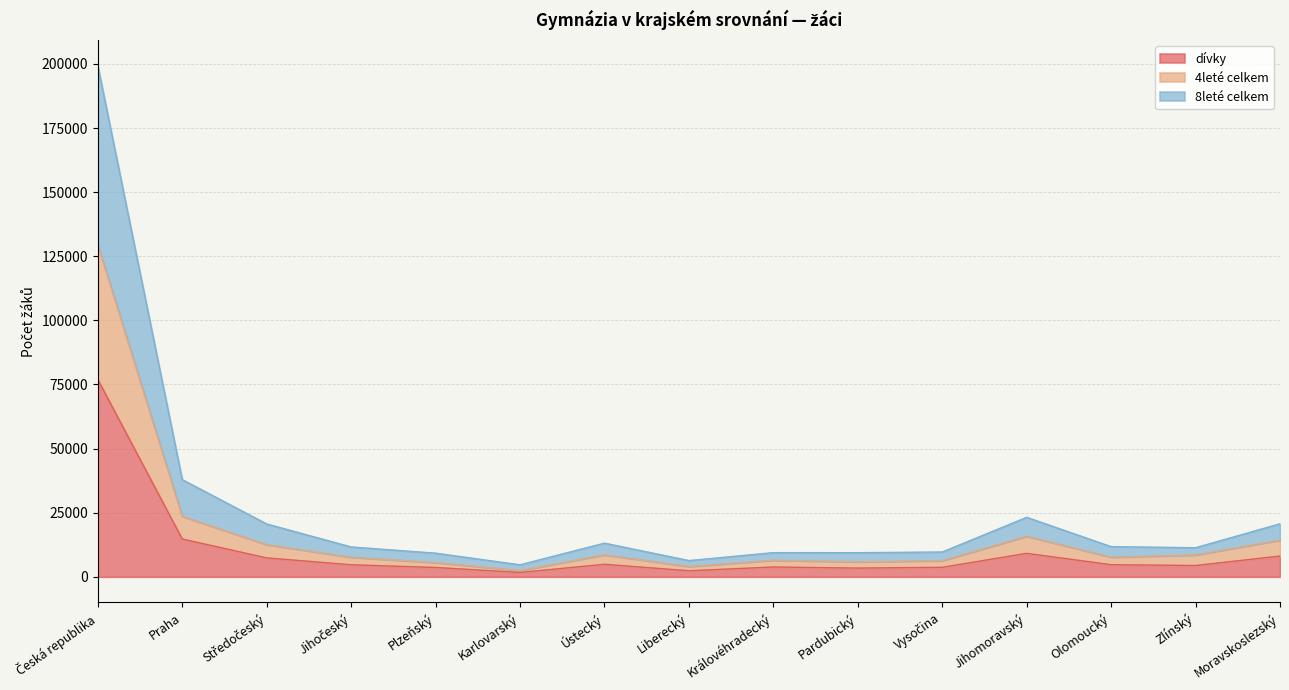

What is the total value across all series at Jihočeský?

24016